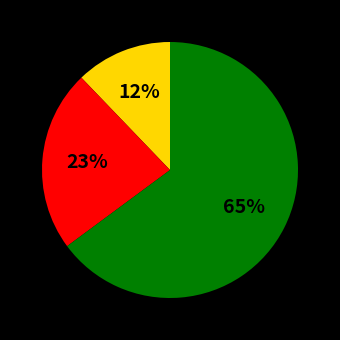

Does any single category account for the majority?

Yes